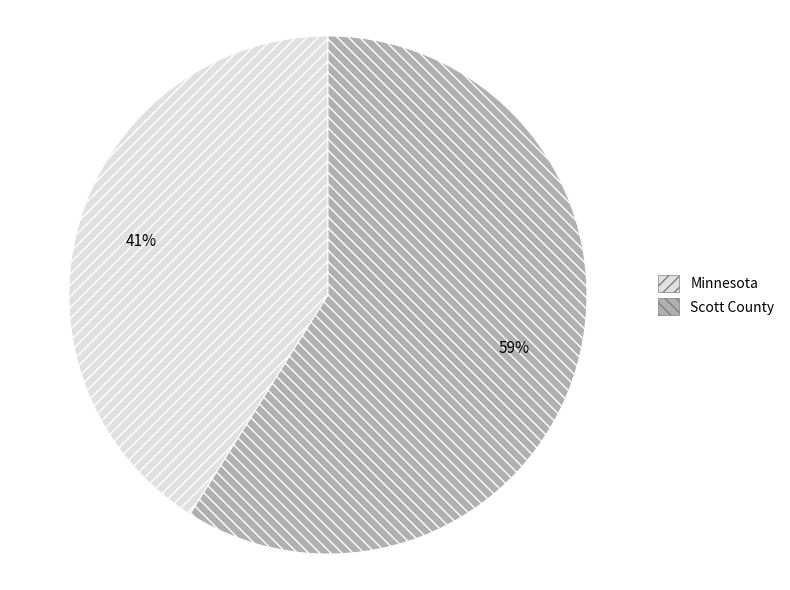

To the nearest percent, what portion does Scott County represent?

59%